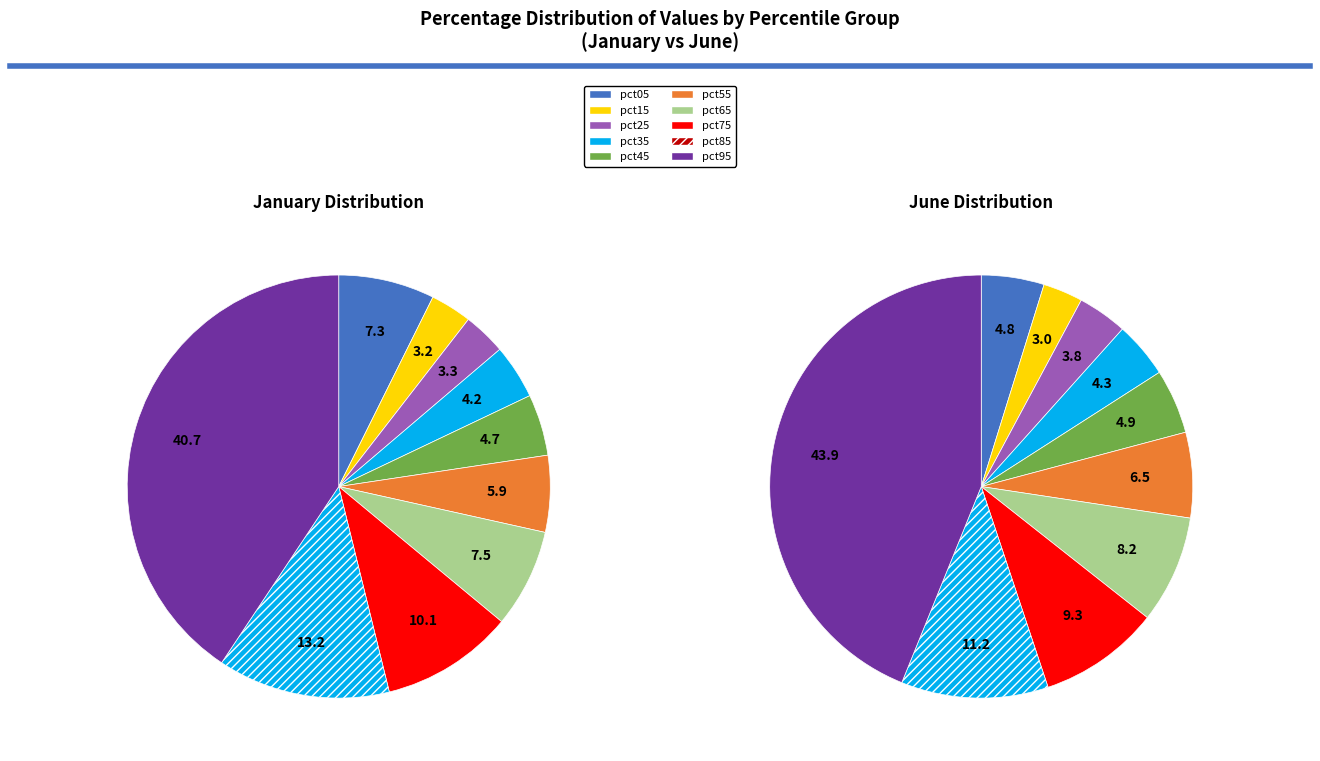

Count the number of slices in the pie.

10